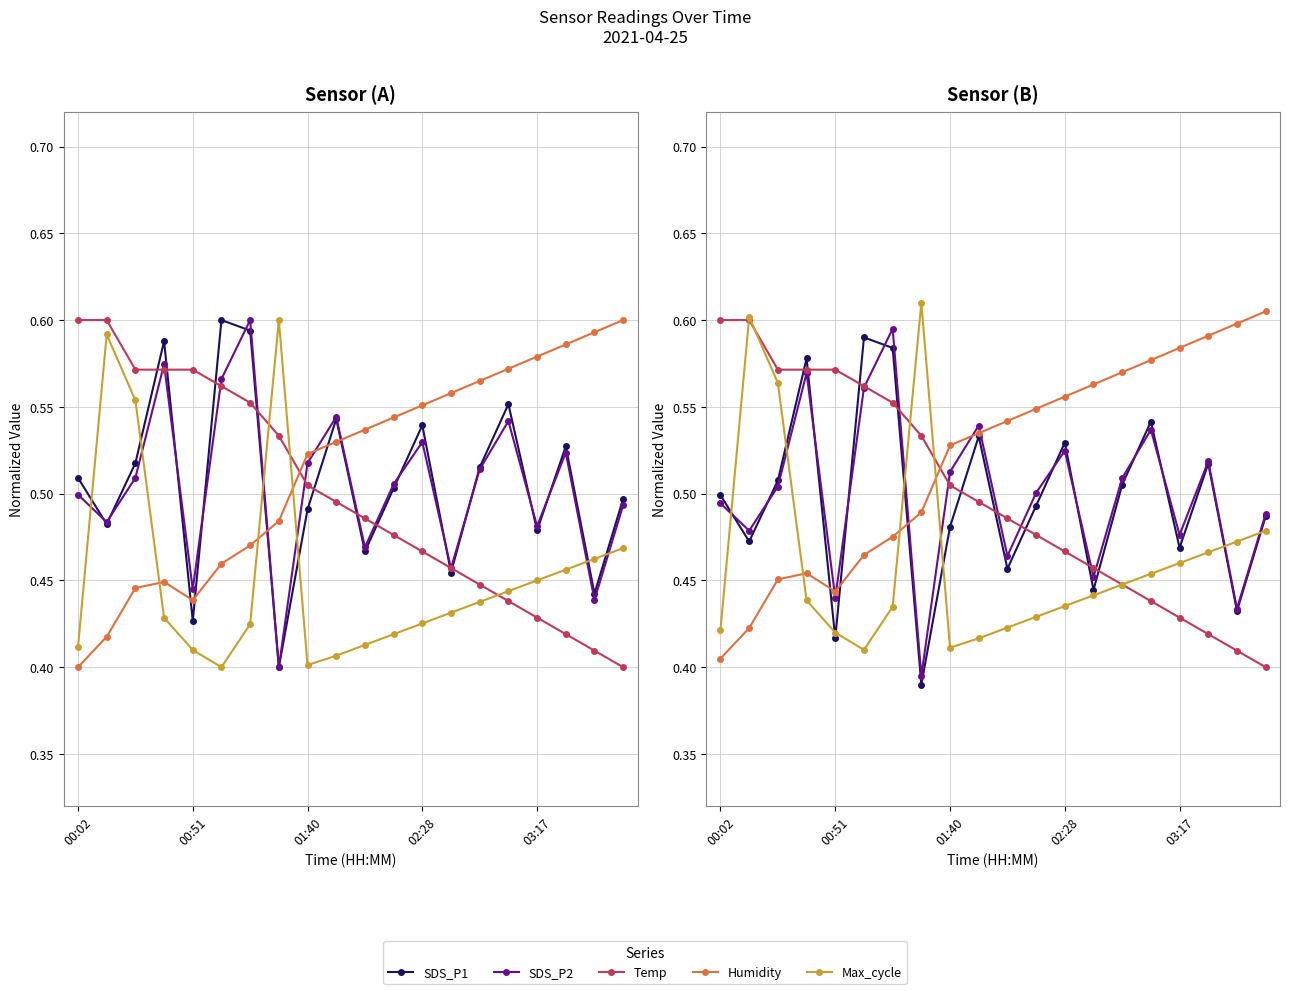

Between 01:40 and 6, which series saw the biggest shift?

Max_cycle